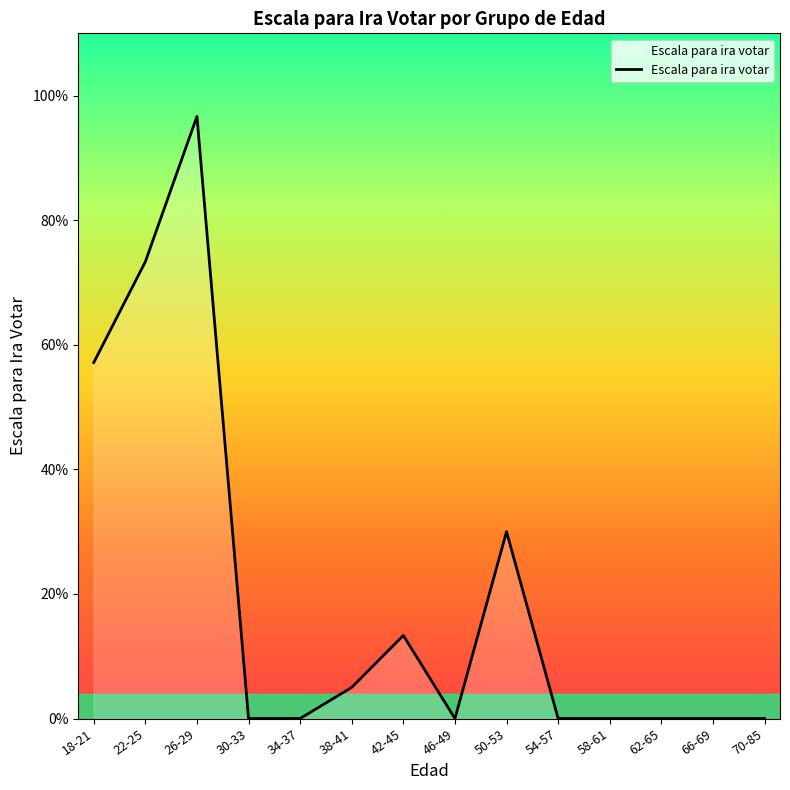

Reading left to right, what are all the values shown in this chart?

18-21=2.9	22-25=3.7	26-29=4.8	30-33=0.0	34-37=0.0	38-41=0.2	42-45=0.7	46-49=0.0	50-53=1.5	54-57=0.0	58-61=0.0	62-65=0.0	66-69=0.0	70-85=0.0